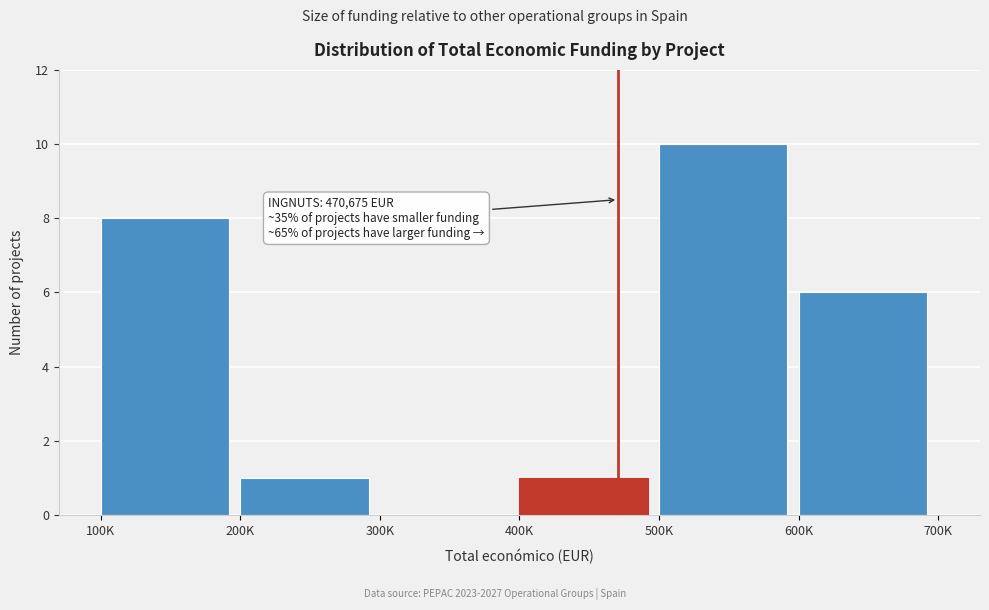

Reading right to left, transcribe all the data shown in this chart.

600K=6	500K=10	400K=1	300K=0	200K=1	100K=8